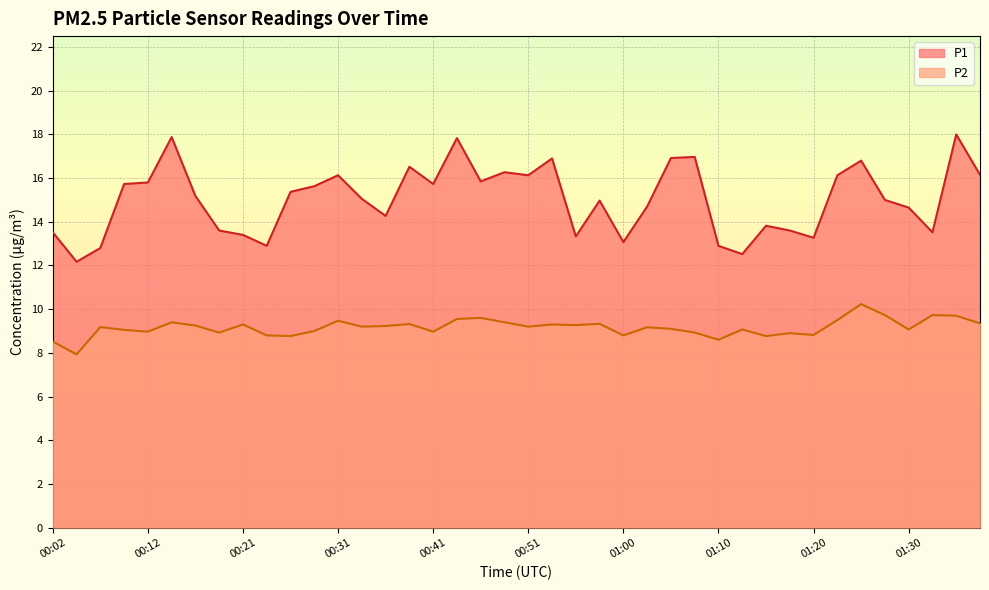

What is the highest value of the P1 series?

18.0